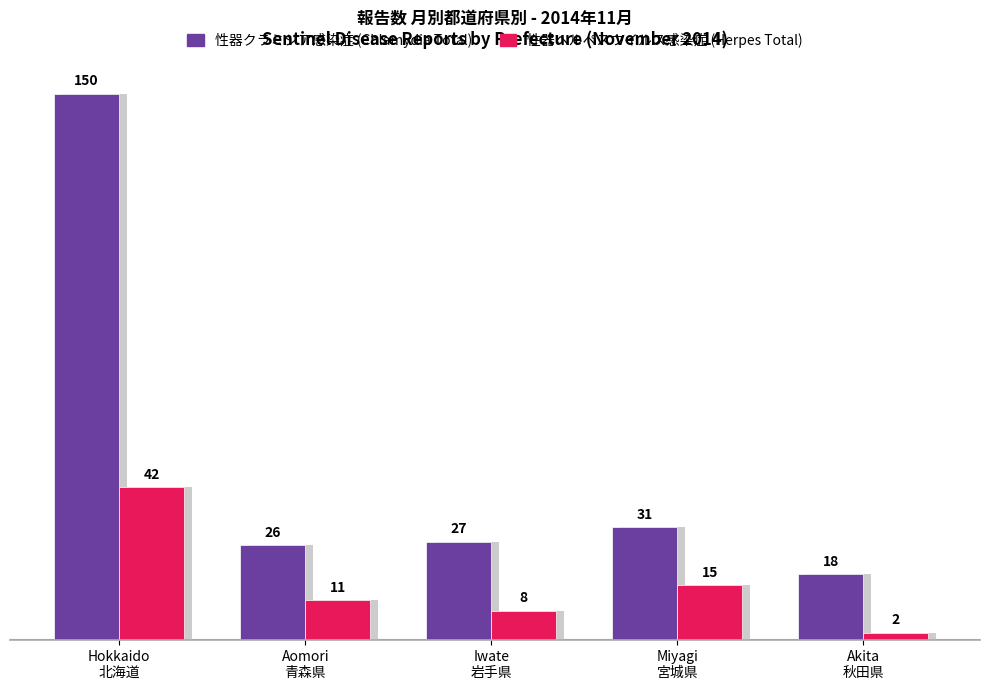

Rank the series by their maximum value, from highest to lowest.

性器クラミジア感染症 (Chlamydia Total), 性器ヘルペスウイルス感染症 (Herpes Total)